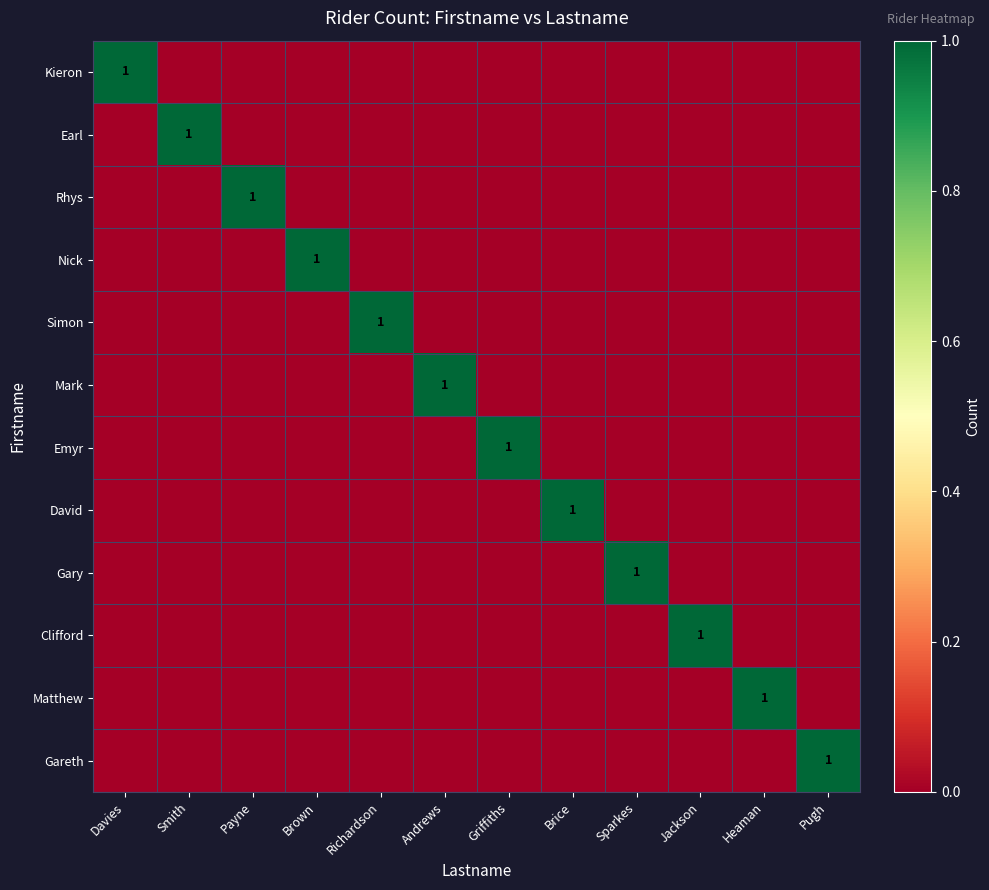

How many series are shown in this chart?

12